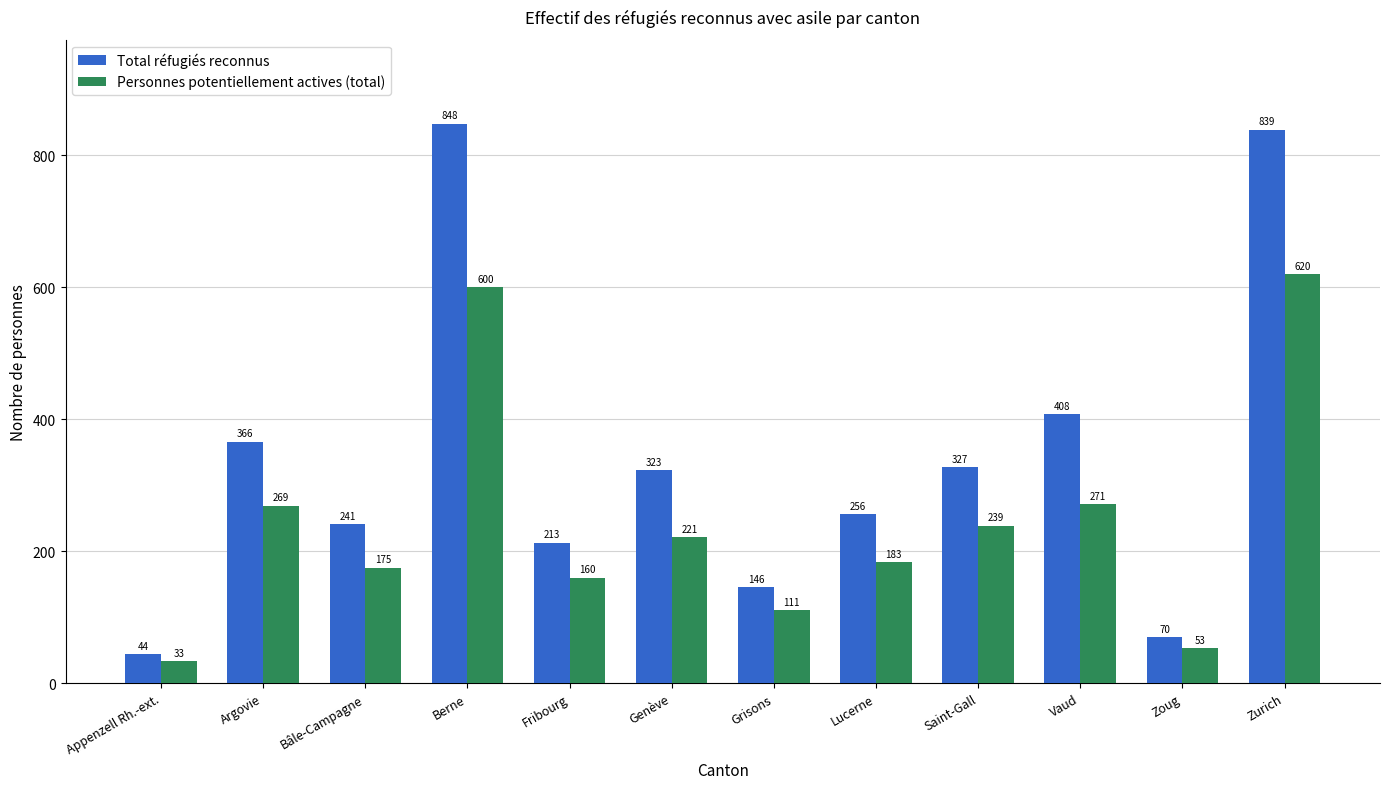

The Personnes potentiellement actives (total) series shows 1111 at Zurich. True or false?

False